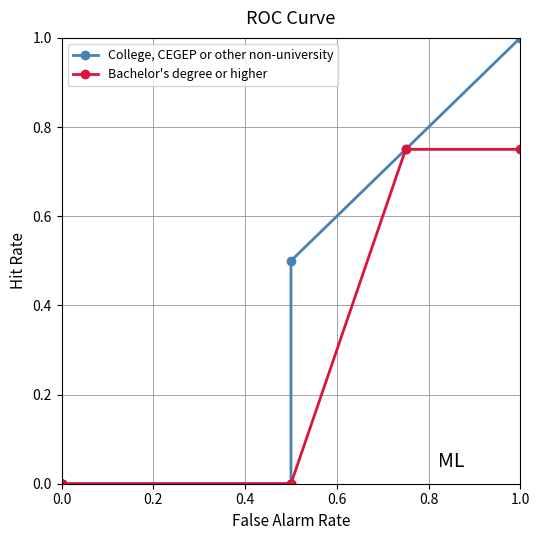

True or false: College, CEGEP or other non-university and Bachelor's degree or higher intersect in this chart.

False